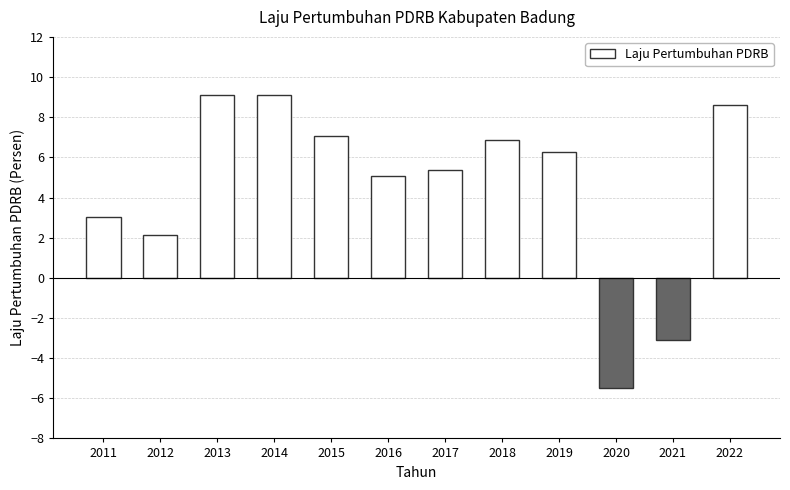

Reading left to right, what are all the values shown in this chart?

2011=3.0	2012=2.1	2013=9.1	2014=9.1	2015=7.1	2016=5.1	2017=5.4	2018=6.9	2019=6.3	2020=-5.5	2021=-3.1	2022=8.6